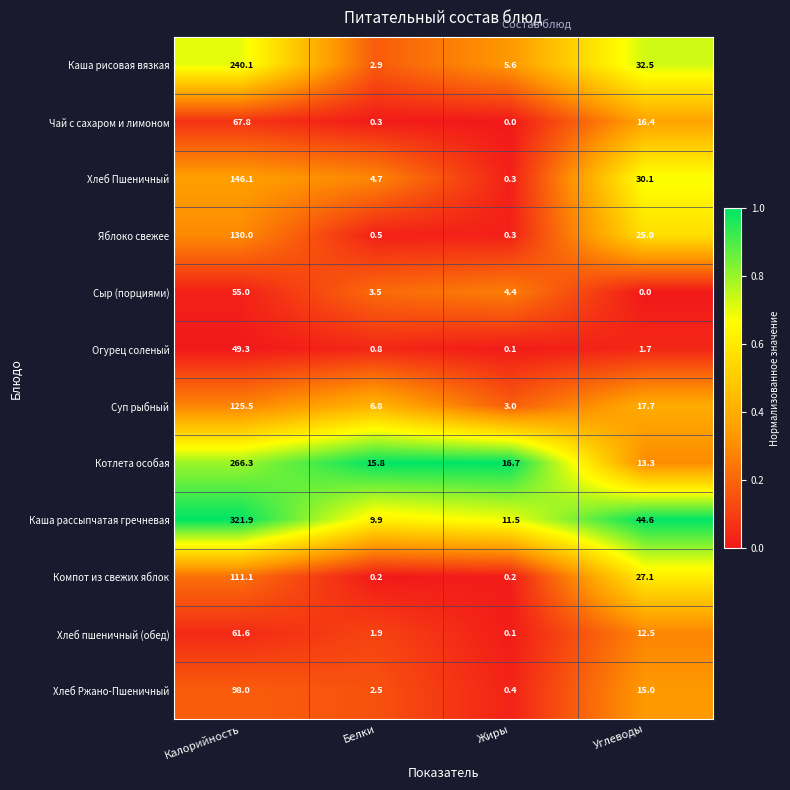

Which series changed the most between Калорийность and Белки?

Каша рассыпчатая гречневая